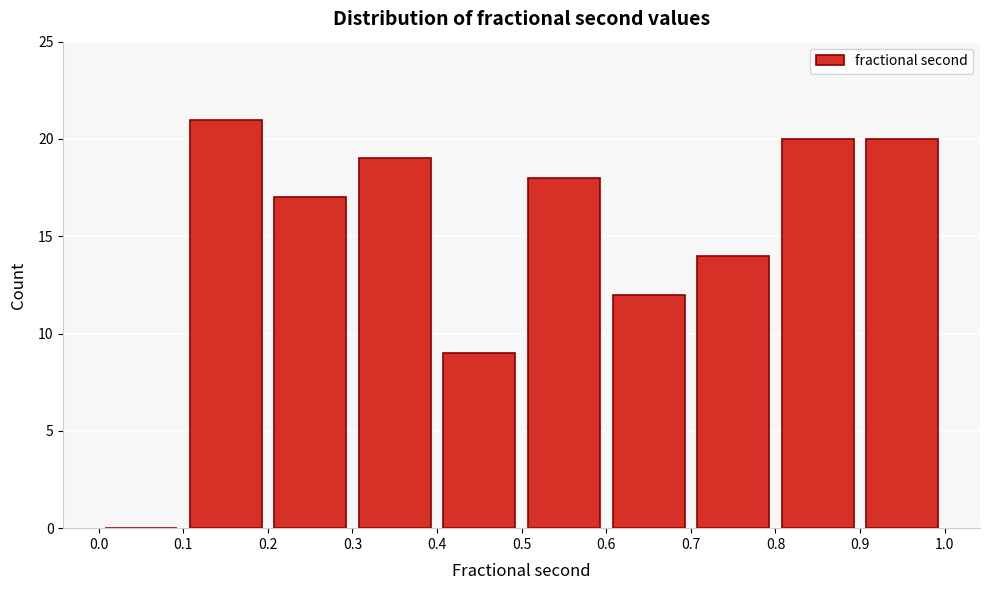

Reading left to right, list every bar in this chart as the range it spans on the x-axis followed by its height. The values are not printed on the chart, so give them approximately, as read against the axis.

0.0 to 0.1: 0
0.1 to 0.2: 21
0.2 to 0.3: 17
0.3 to 0.4: 19
0.4 to 0.5: 9
0.5 to 0.6: 18
0.6 to 0.7: 12
0.7 to 0.8: 14
0.8 to 0.9: 20
0.9 to 1.0: 20